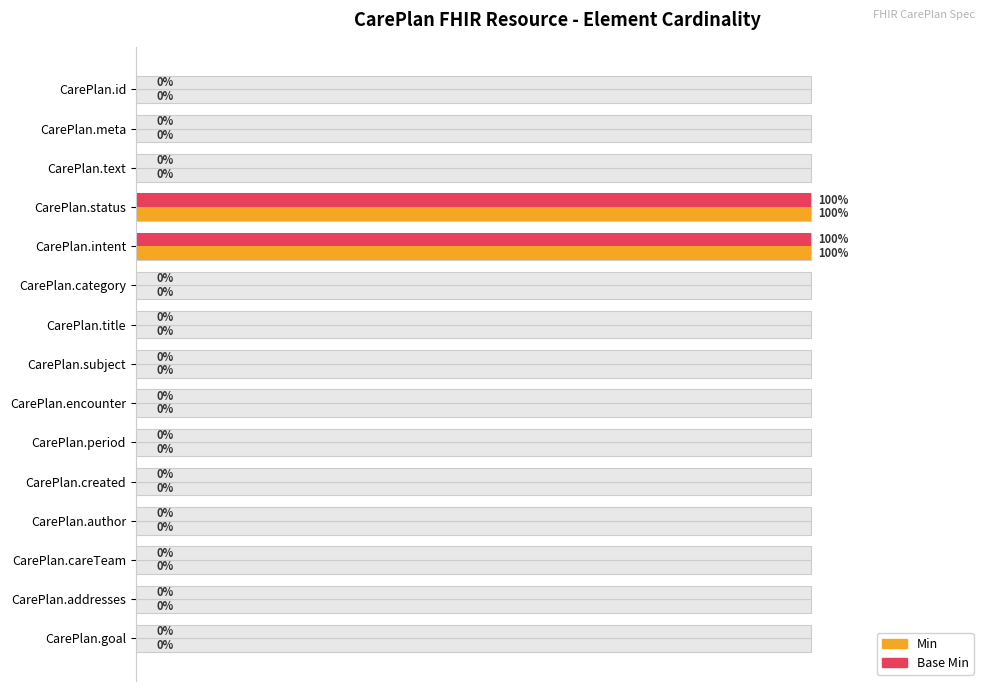

What is the difference between the maximum and second lowest values in the Base Min series?

1